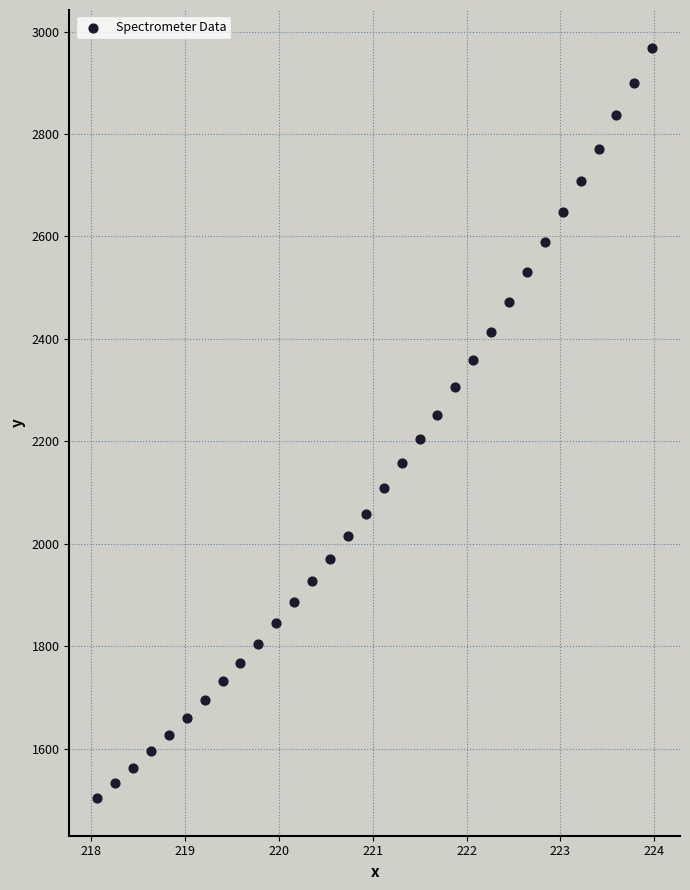

What is the range of X values (max minus min)?

5.9